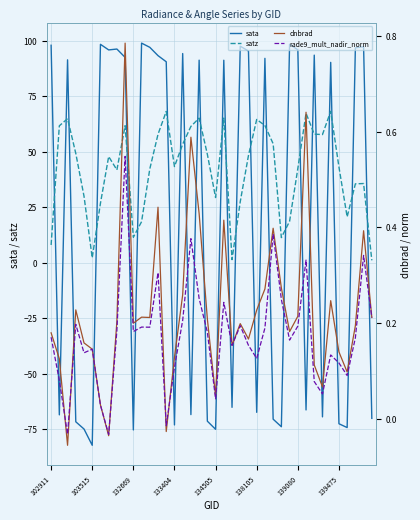

The value of satz at 138105 is 64.6. True or false?

True